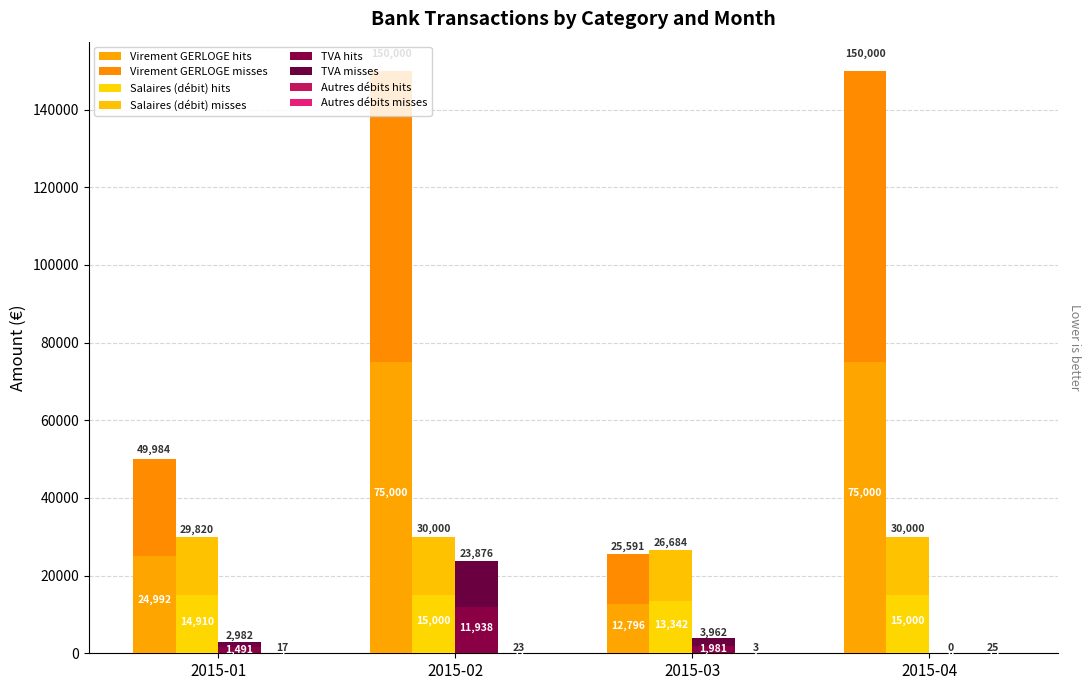

What is the highest value of the TVA series?

11938.0